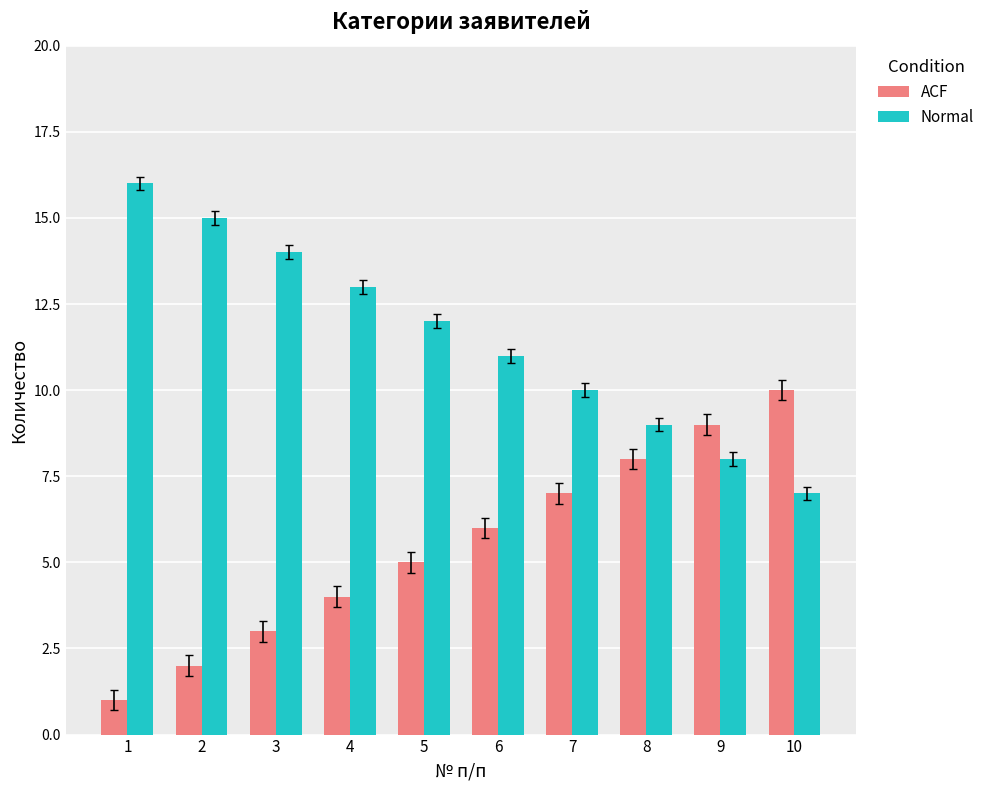

List the series in order of their overall mean, highest first.

Normal, ACF